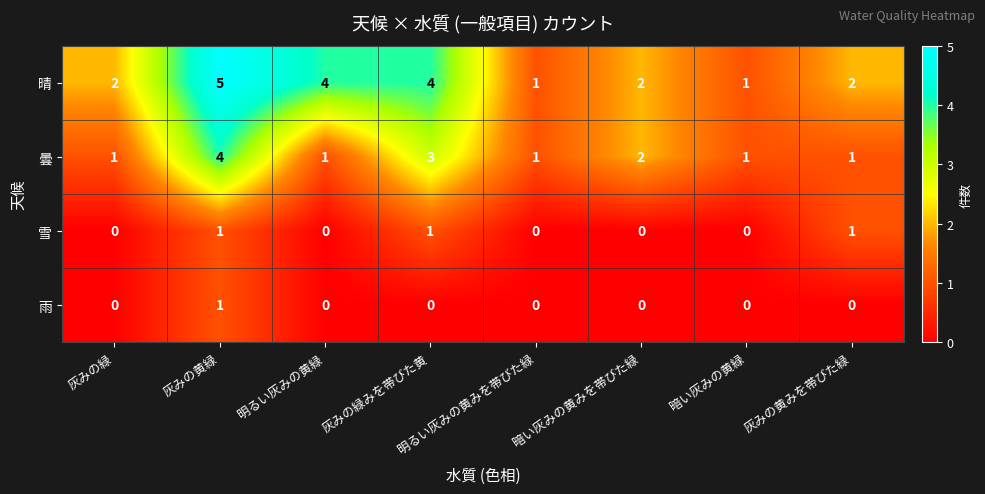

Between 灰みの緑 and 暗い灰みの黄みを帯びた緑, which series saw the biggest shift?

曇